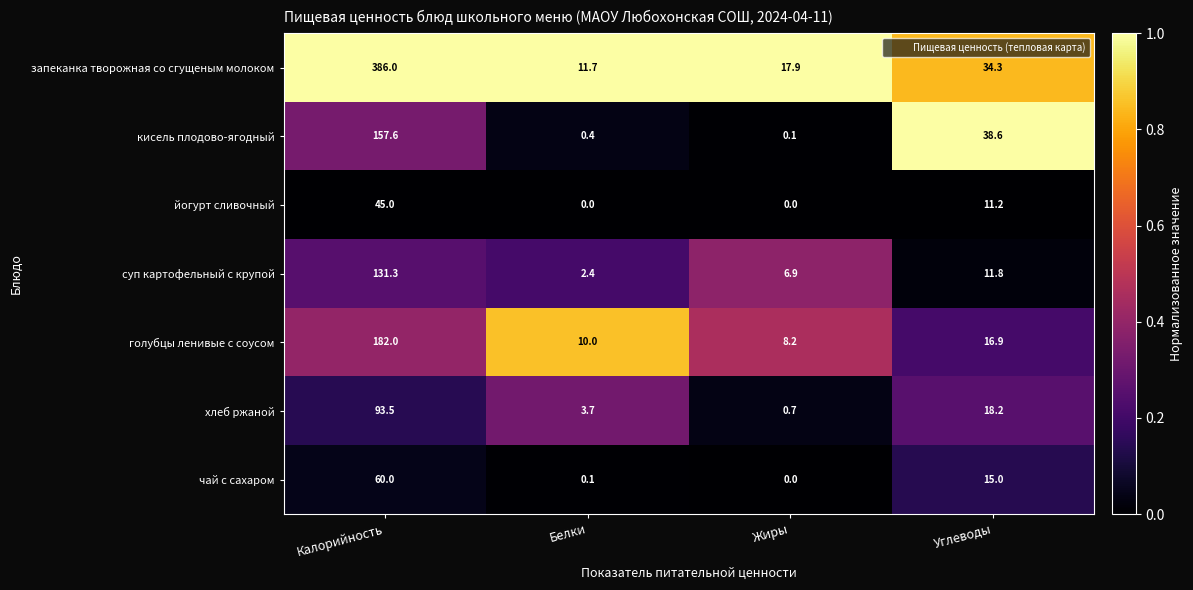

What is the difference between the maximum and minimum values in the запеканка творожная со сгущеным молоком series?

374.3